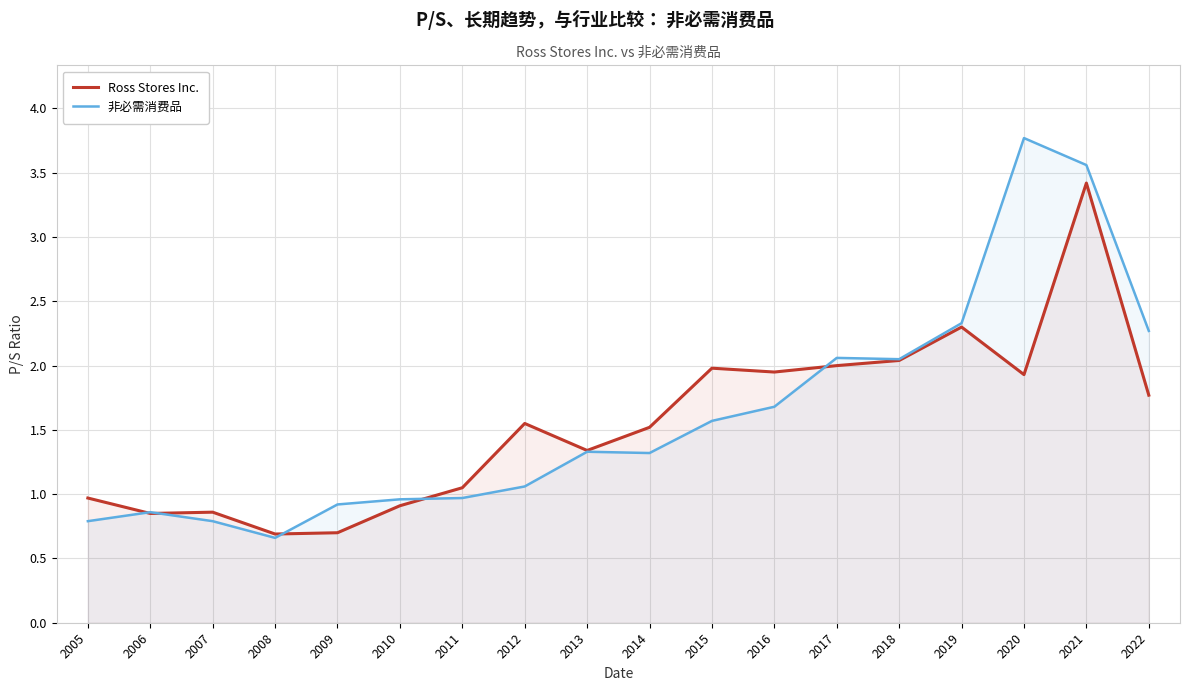

Between 2008 and 2017, which is larger?

2017